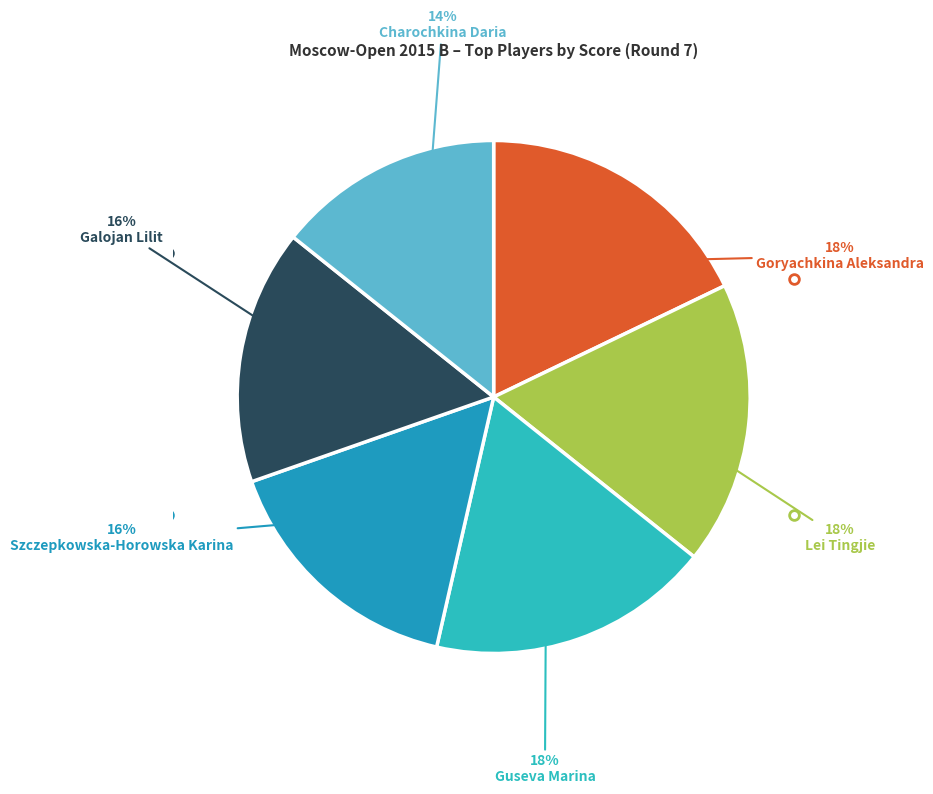

Count the number of slices in the pie.

6